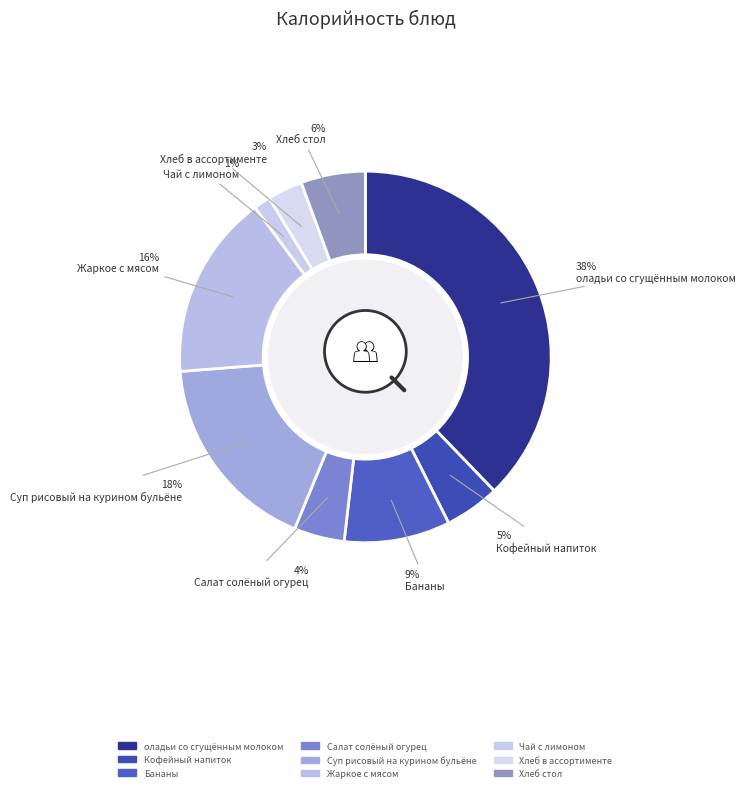

Does Кофейный напиток represent more than half of the total?

No